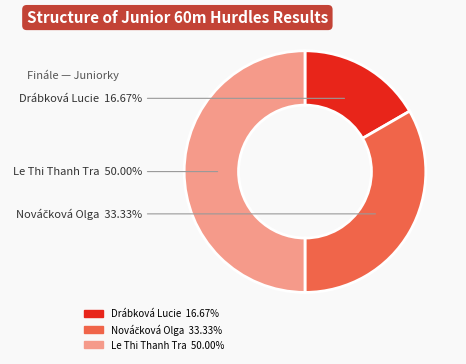

Is there any slice that represents more than half of the pie?

No